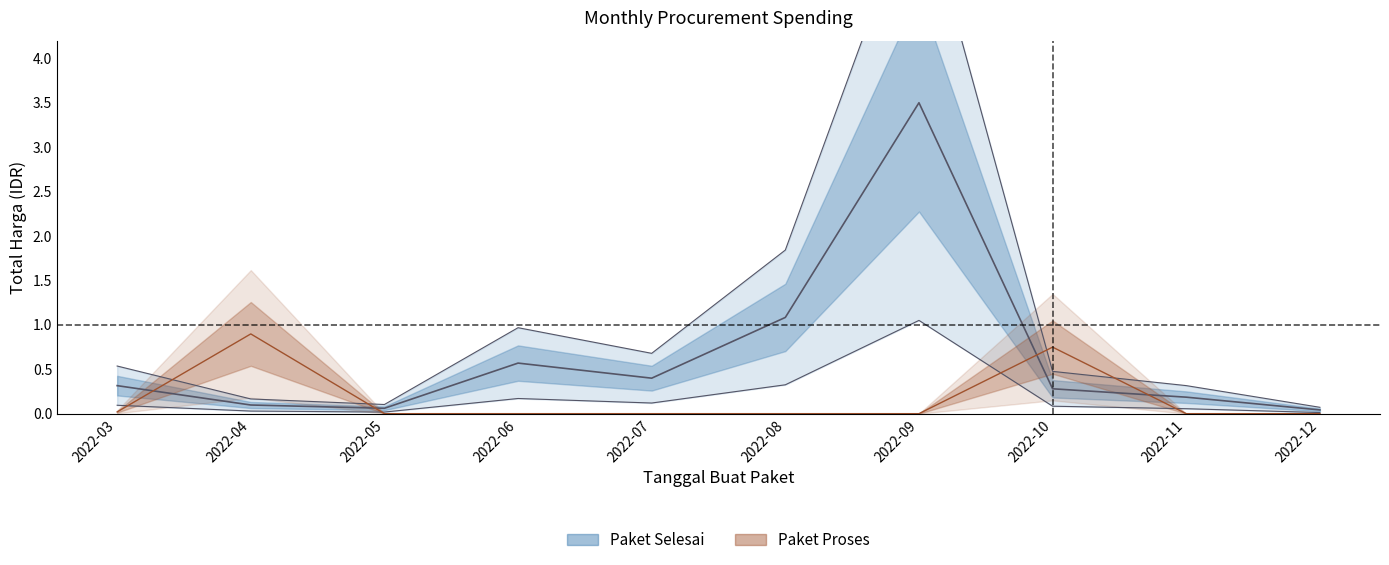

True or false: Total Harga (Paket Selesai) and Total Harga (Paket Proses) cross at least once.

True